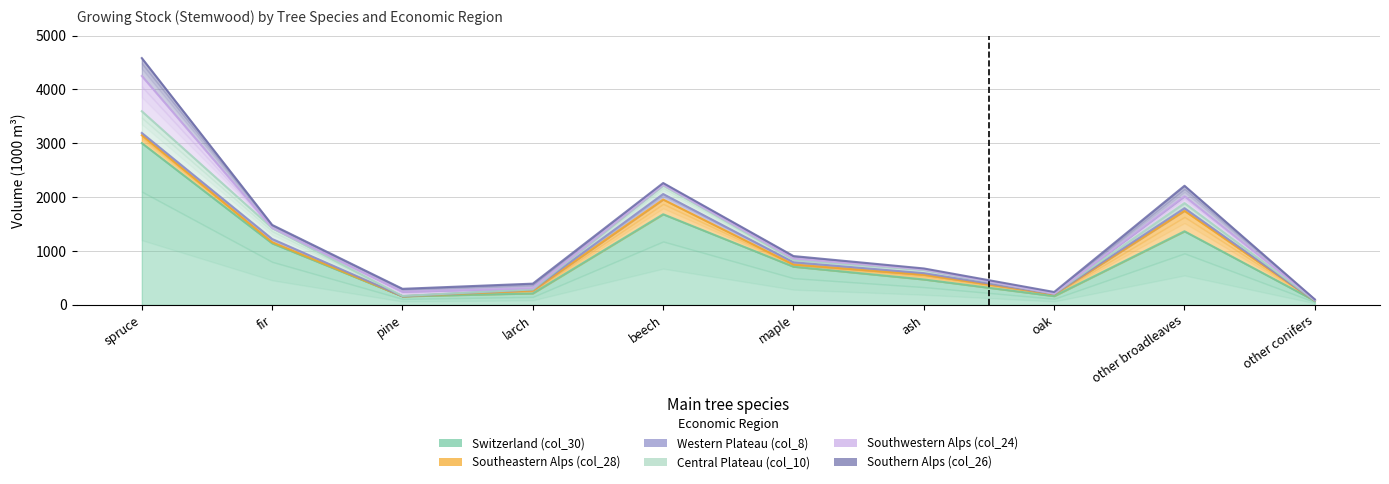

Is it true that Southwestern Alps (col_24) equals 336 at spruce?

False